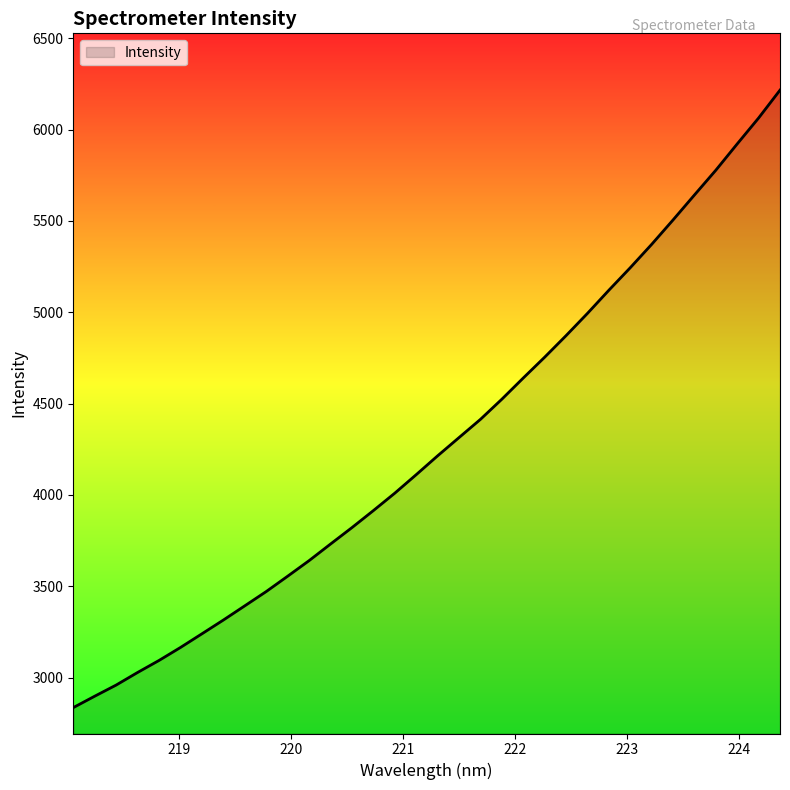

What is the difference between the maximum and minimum values?

3380.0